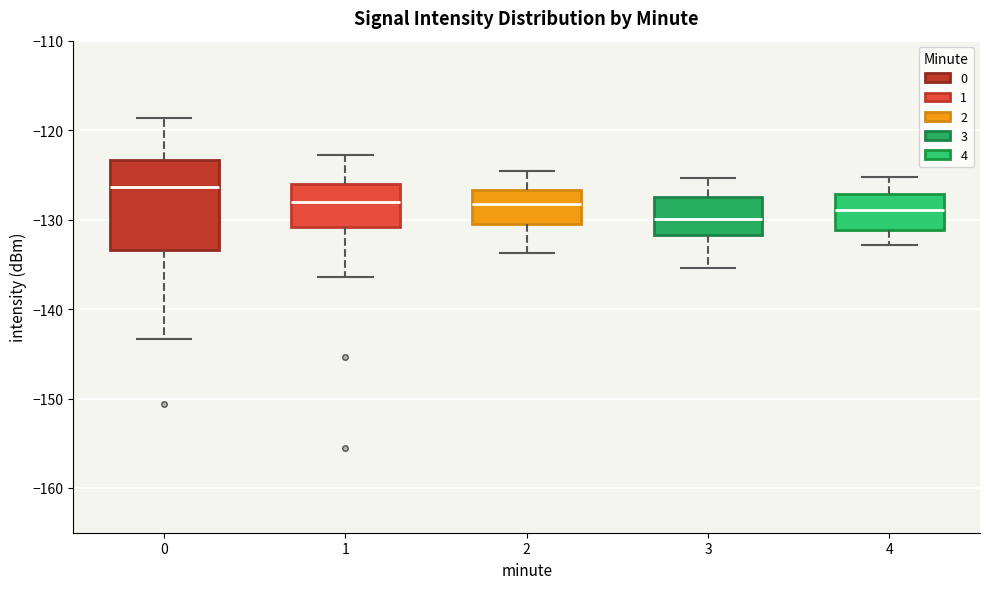

Reading left to right, transcribe this box plot: for each box, give where its median line is, the range the box spans, and where its two whiskers end, as read against the y-axis. The values are not printed on the chart, so give them approximately, as read against the axis.

0: median -126, box -133 to -123, whiskers -143 to -119
1: median -128, box -131 to -126, whiskers -136 to -123
2: median -128, box -130 to -127, whiskers -134 to -125
3: median -130, box -132 to -128, whiskers -135 to -125
4: median -129, box -131 to -127, whiskers -133 to -125